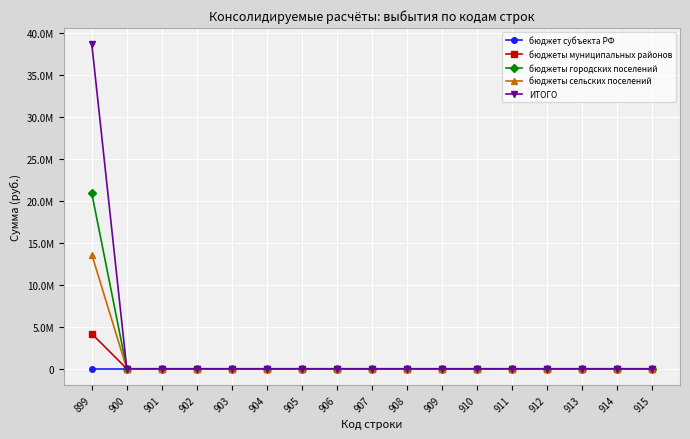

At how many categories does at least one series exceed 30204940?

1